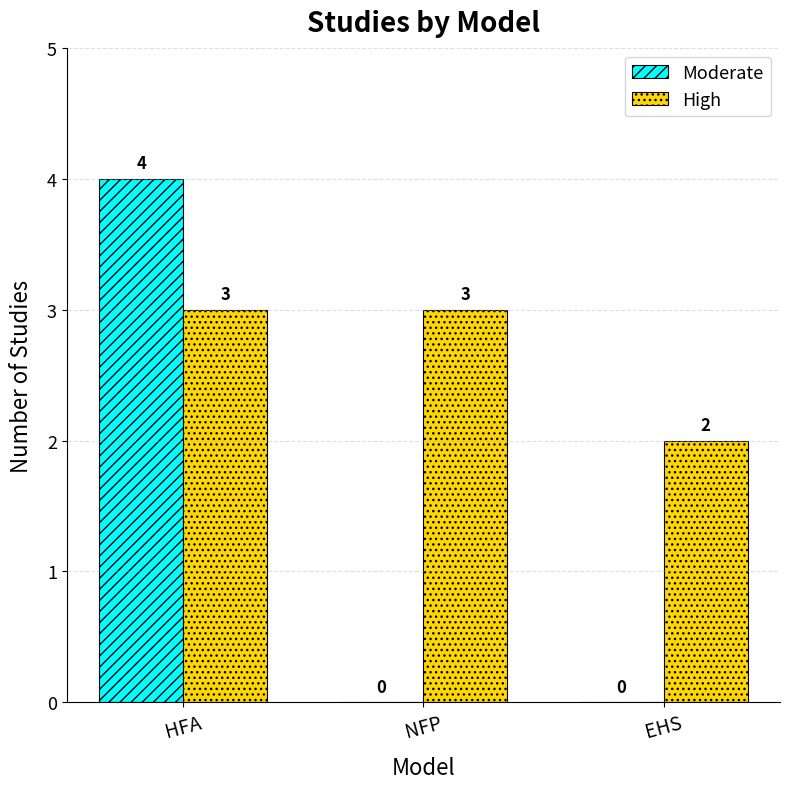

What is the sum of all High values?

8